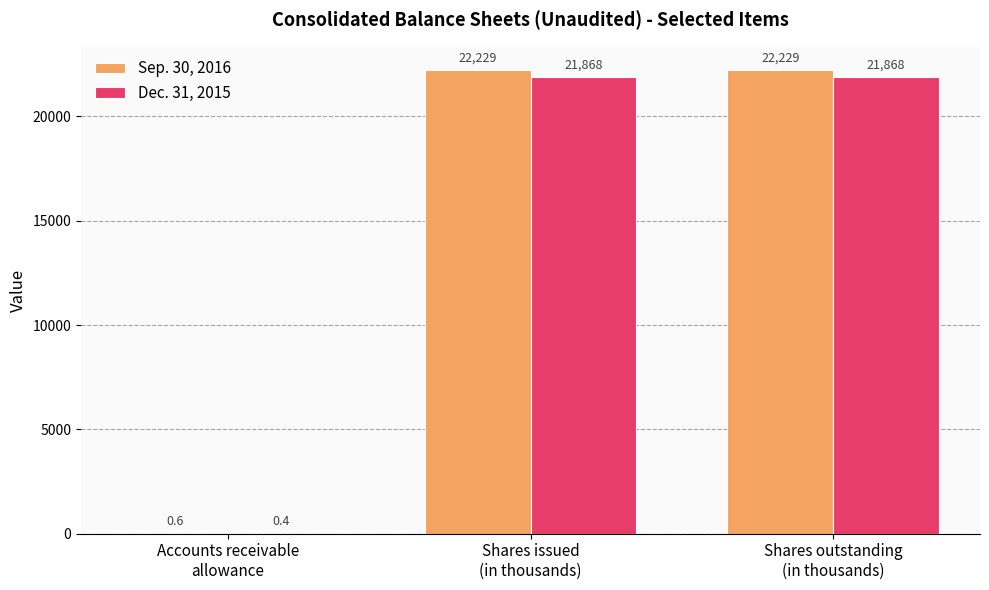

What is the difference between the Dec. 31, 2015 values at Shares outstanding
(in thousands) and Accounts receivable
allowance?

21867.6